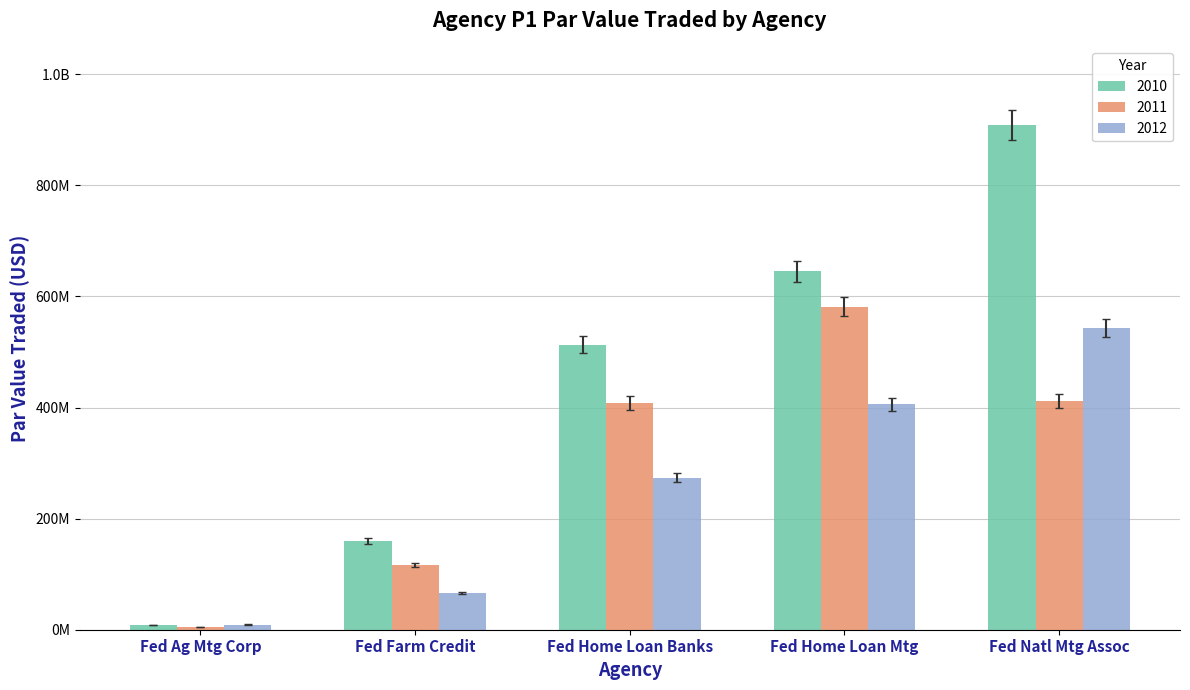

Which category has the highest value in the 2011 series?

Fed Home Loan Mtg